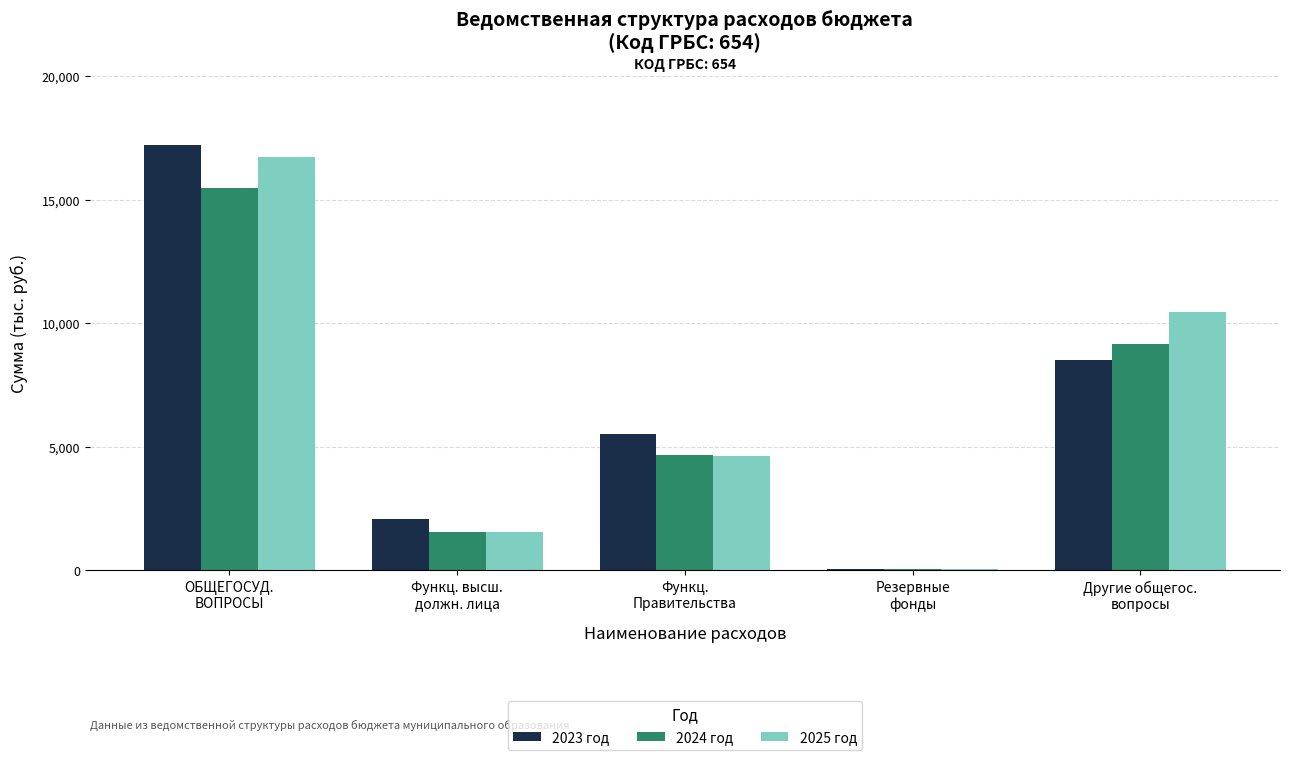

Reading left to right, extract all data points from this chart.

2023 год: ОБЩЕГОСУД.
ВОПРОСЫ=17242.0	Функц. высш.
должн. лица=2071.2	Функц.
Правительства=5532.8	Резервные
фонды=80.0	Другие общегос.
вопросы=8516.6
2024 год: ОБЩЕГОСУД.
ВОПРОСЫ=15499.6	Функц. высш.
должн. лица=1546.4	Функц.
Правительства=4689.0	Резервные
фонды=80.0	Другие общегос.
вопросы=9184.2
2025 год: ОБЩЕГОСУД.
ВОПРОСЫ=16717.1	Функц. высш.
должн. лица=1543.4	Функц.
Правительства=4625.6	Резервные
фонды=80.0	Другие общегос.
вопросы=10468.1